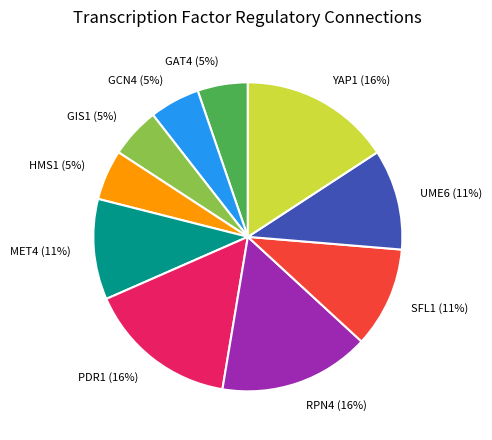

Is there a majority slice in this chart?

No